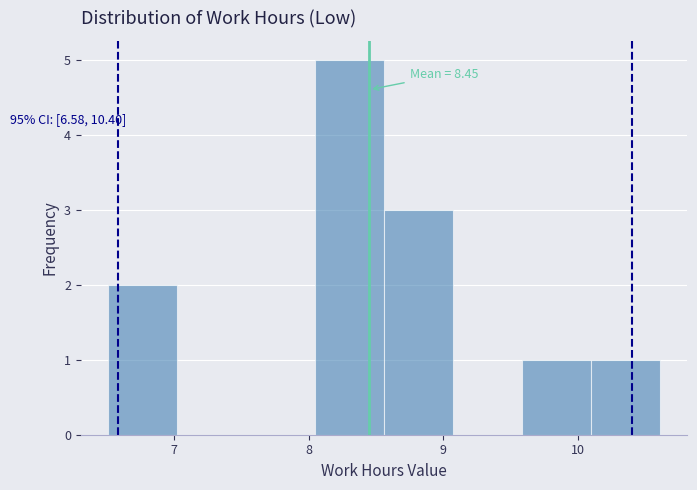

Over which range of the x-axis is the bar tallest?

8.0 to 8.6